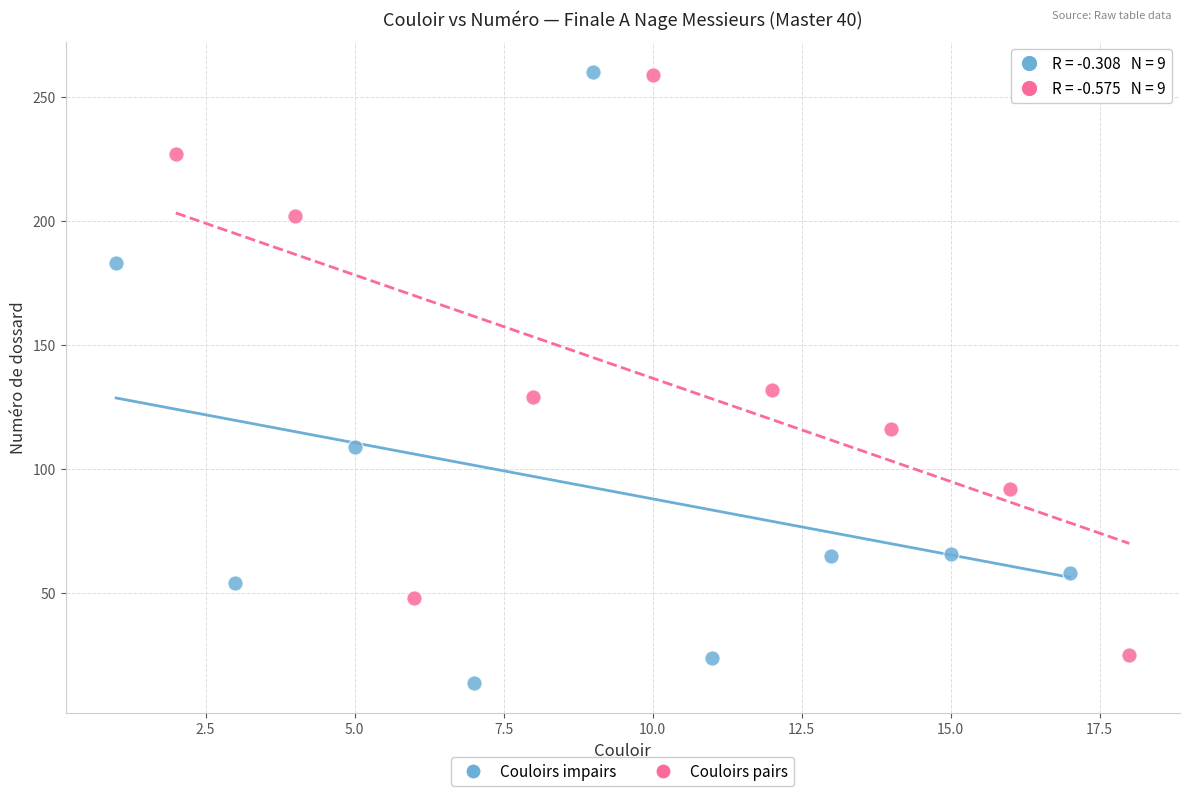

Which series has the widest spread of Y values?

Couloirs impairs